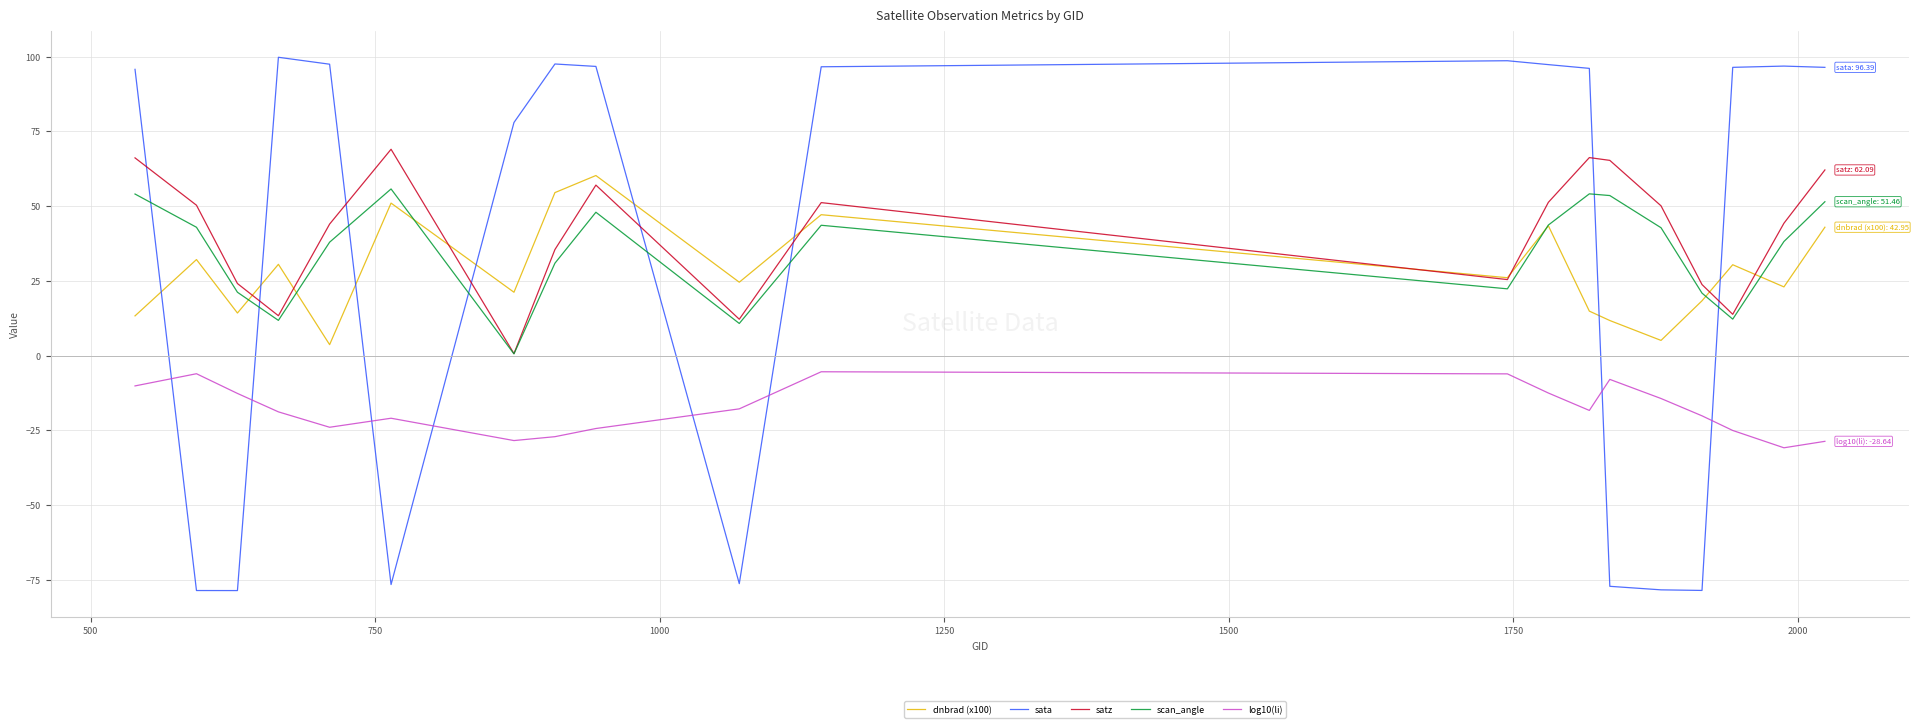

What is the highest value of the scan_angle series?

55.7